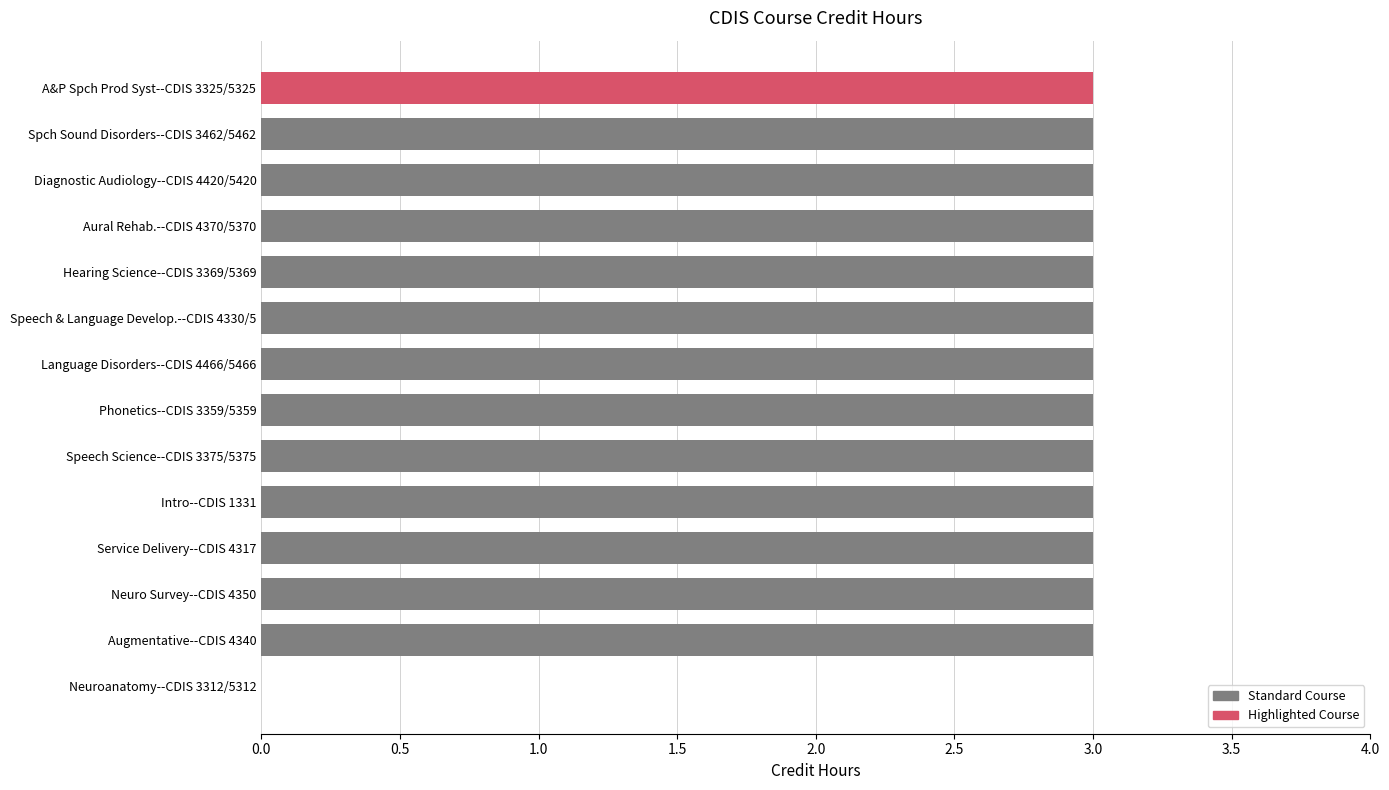

Count the number of categories in the chart.

14